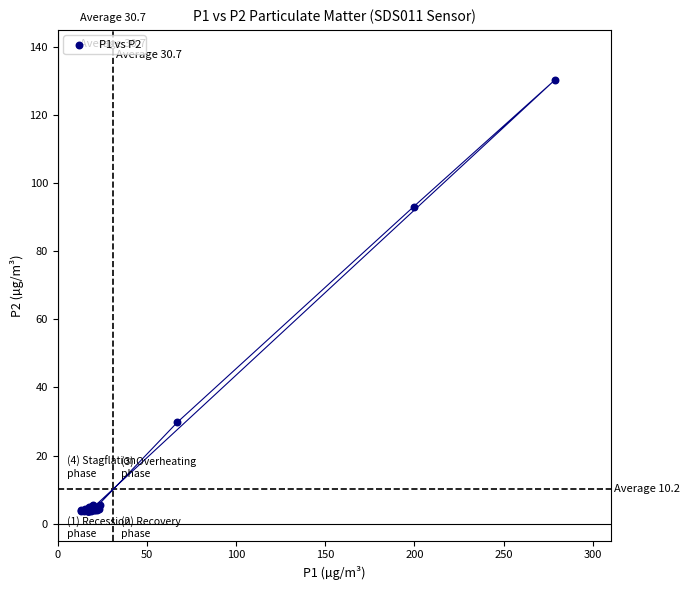

What Y value in the scatter plot is closest to 66?

93.1